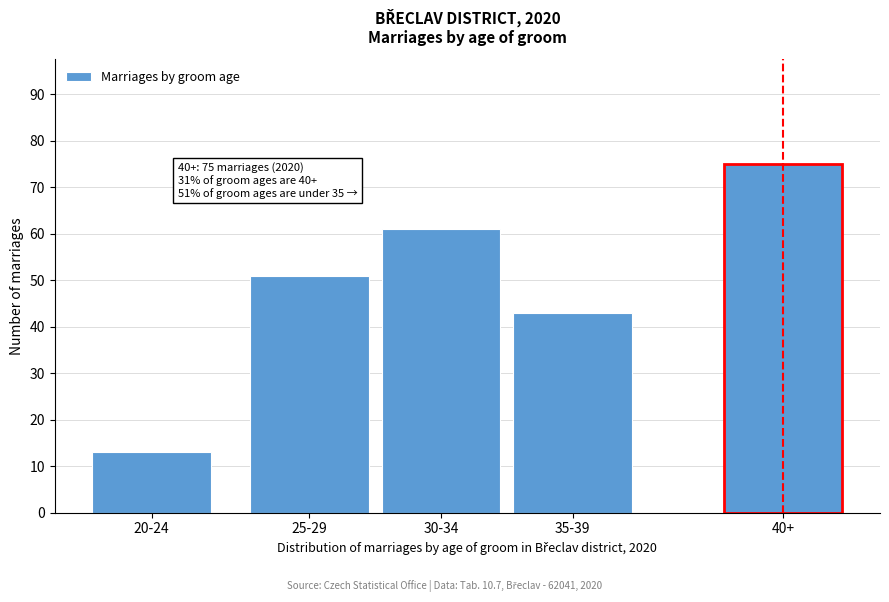

Reading right to left, what are all the values shown in this chart?

40+=75	35-39=43	30-34=61	25-29=51	20-24=13